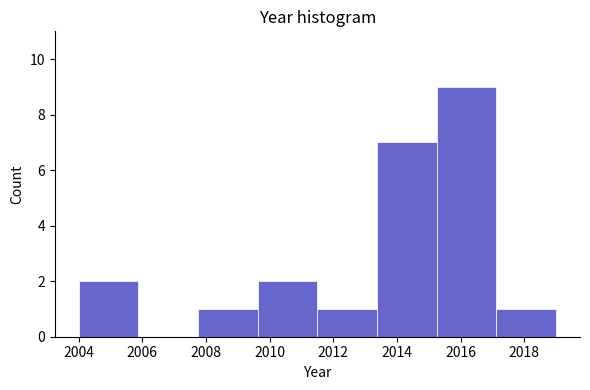

Reading left to right, list every bar in this chart as the range it spans on the x-axis followed by its height. Neither the bar edges nor the heights are printed on the chart, so give them approximately, as read against the axes.

2004.0 to 2005.8: 2
2005.8 to 2007.8: 0
2007.8 to 2009.6: 1
2009.6 to 2011.6: 2
2011.6 to 2013.4: 1
2013.4 to 2015.2: 7
2015.2 to 2017.2: 9
2017.2 to 2019.0: 1